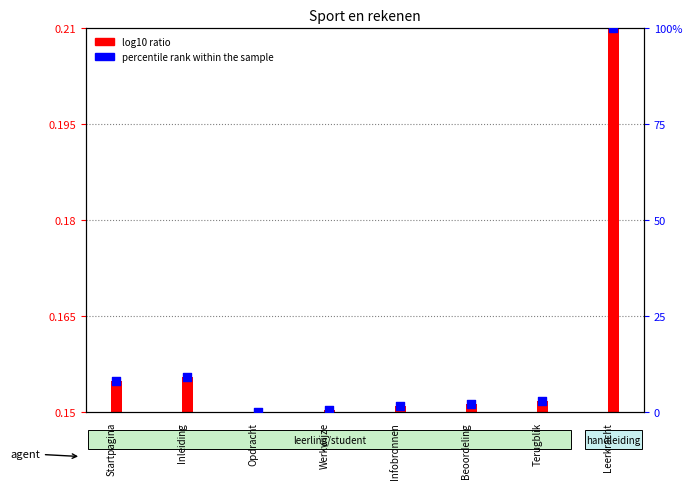

Which has a higher value, Inleiding or Leerkracht?

Leerkracht